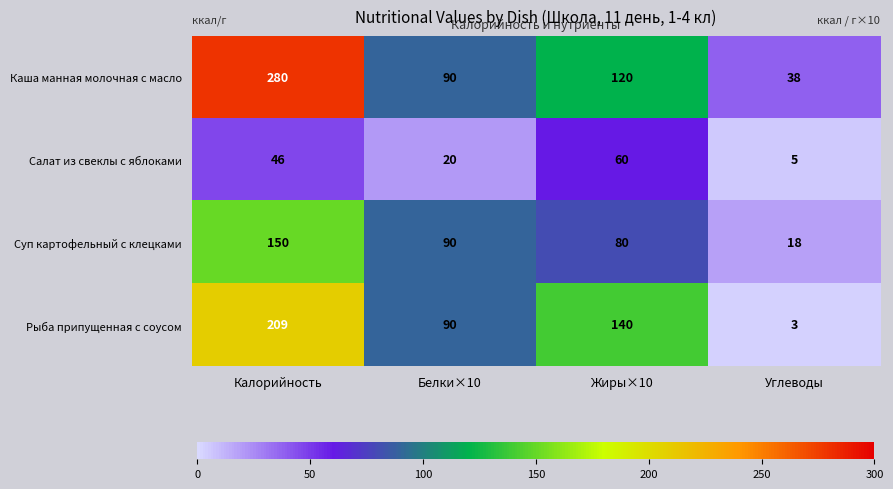

Which series has the largest total across all categories?

Каша манная молочная с масло